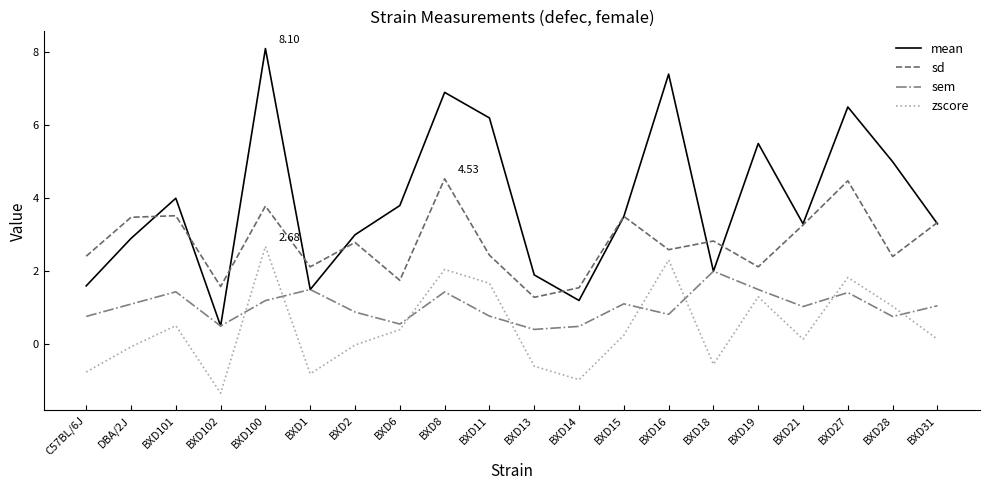

Where does the sd series first go above 2?

C57BL/6J